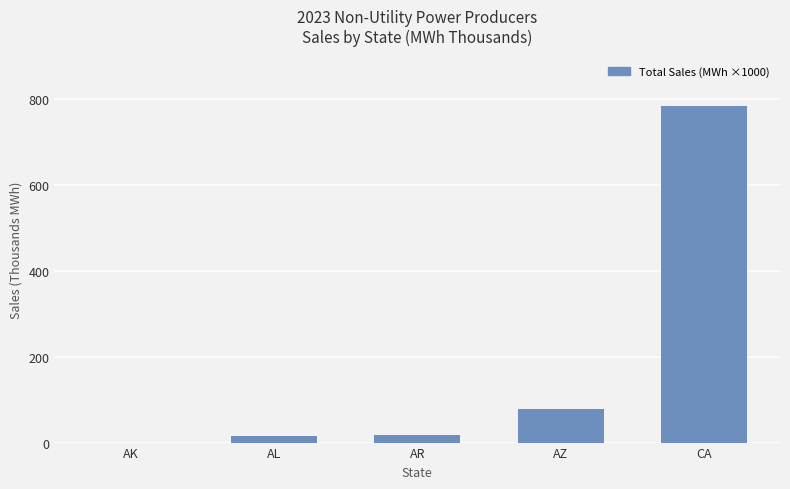

Between CA and AL, which is larger?

CA